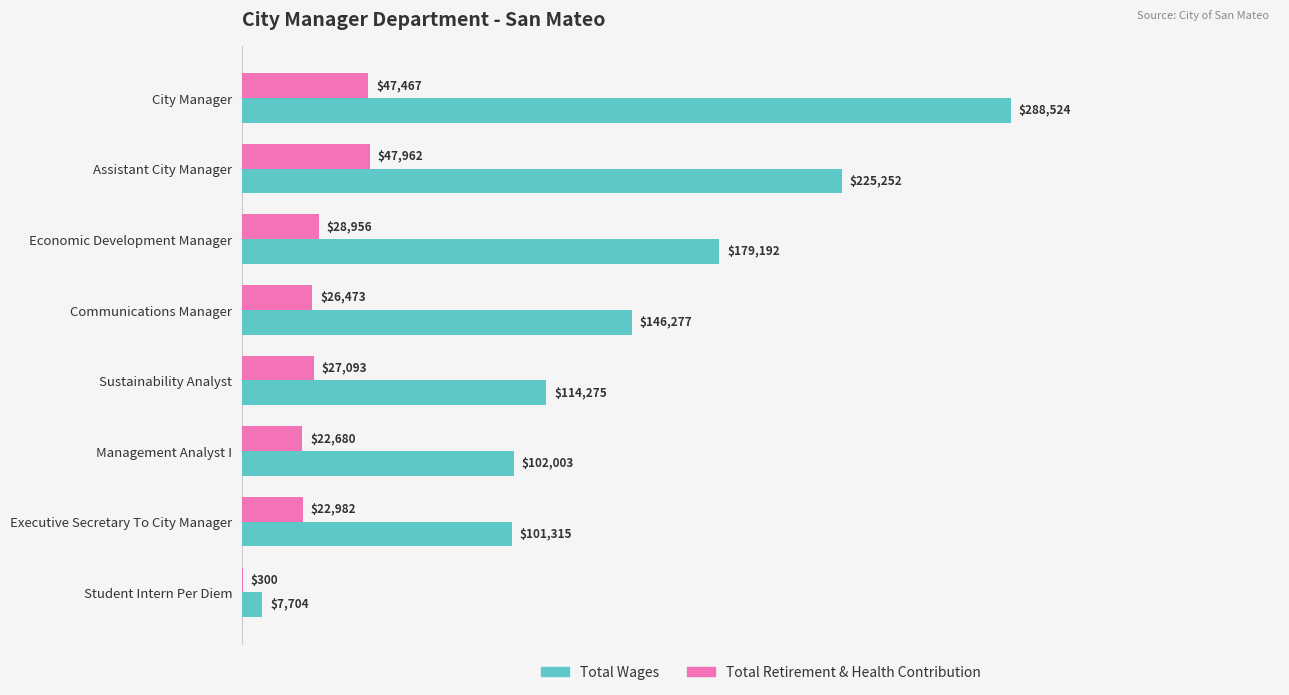

The Total Retirement & Health Contribution series shows 42395 at Communications Manager. True or false?

False